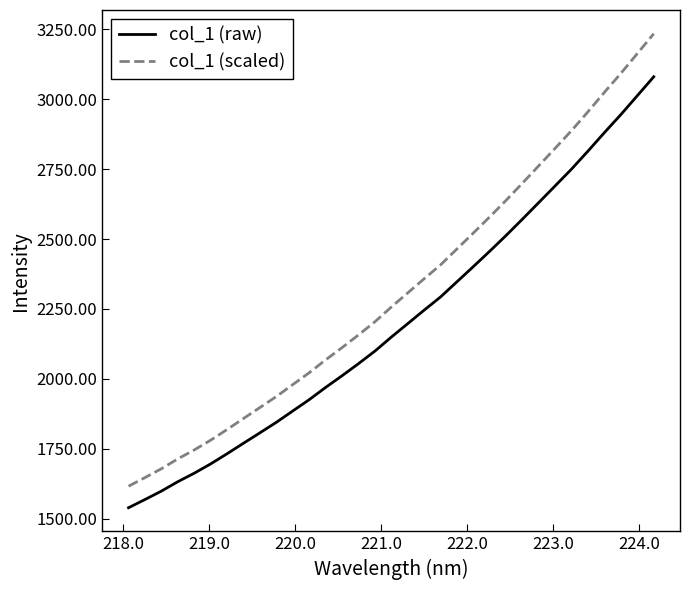

Does the chart display data point markers on the line(s)?

No